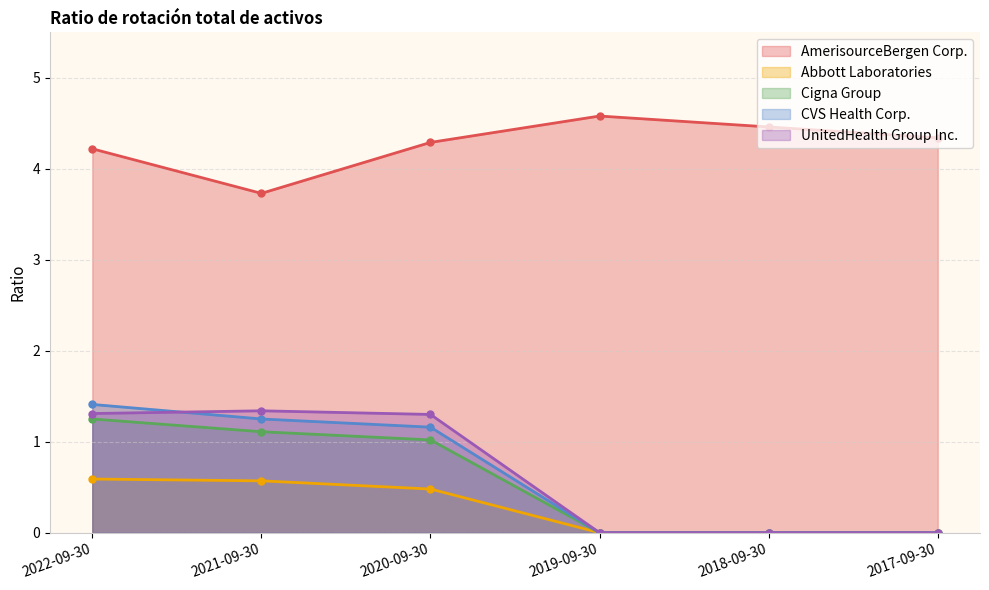

Reading right to left, what are all the values shown in this chart?

AmerisourceBergen Corp.: 2017-09-30=4.3	2018-09-30=4.5	2019-09-30=4.6	2020-09-30=4.3	2021-09-30=3.7	2022-09-30=4.2
Abbott Laboratories: 2017-09-30=0.0	2018-09-30=0.0	2019-09-30=0.0	2020-09-30=0.5	2021-09-30=0.6	2022-09-30=0.6
Cigna Group: 2017-09-30=0.0	2018-09-30=0.0	2019-09-30=0.0	2020-09-30=1.0	2021-09-30=1.1	2022-09-30=1.2
CVS Health Corp.: 2017-09-30=0.0	2018-09-30=0.0	2019-09-30=0.0	2020-09-30=1.2	2021-09-30=1.2	2022-09-30=1.4
UnitedHealth Group Inc.: 2017-09-30=0.0	2018-09-30=0.0	2019-09-30=0.0	2020-09-30=1.3	2021-09-30=1.3	2022-09-30=1.3